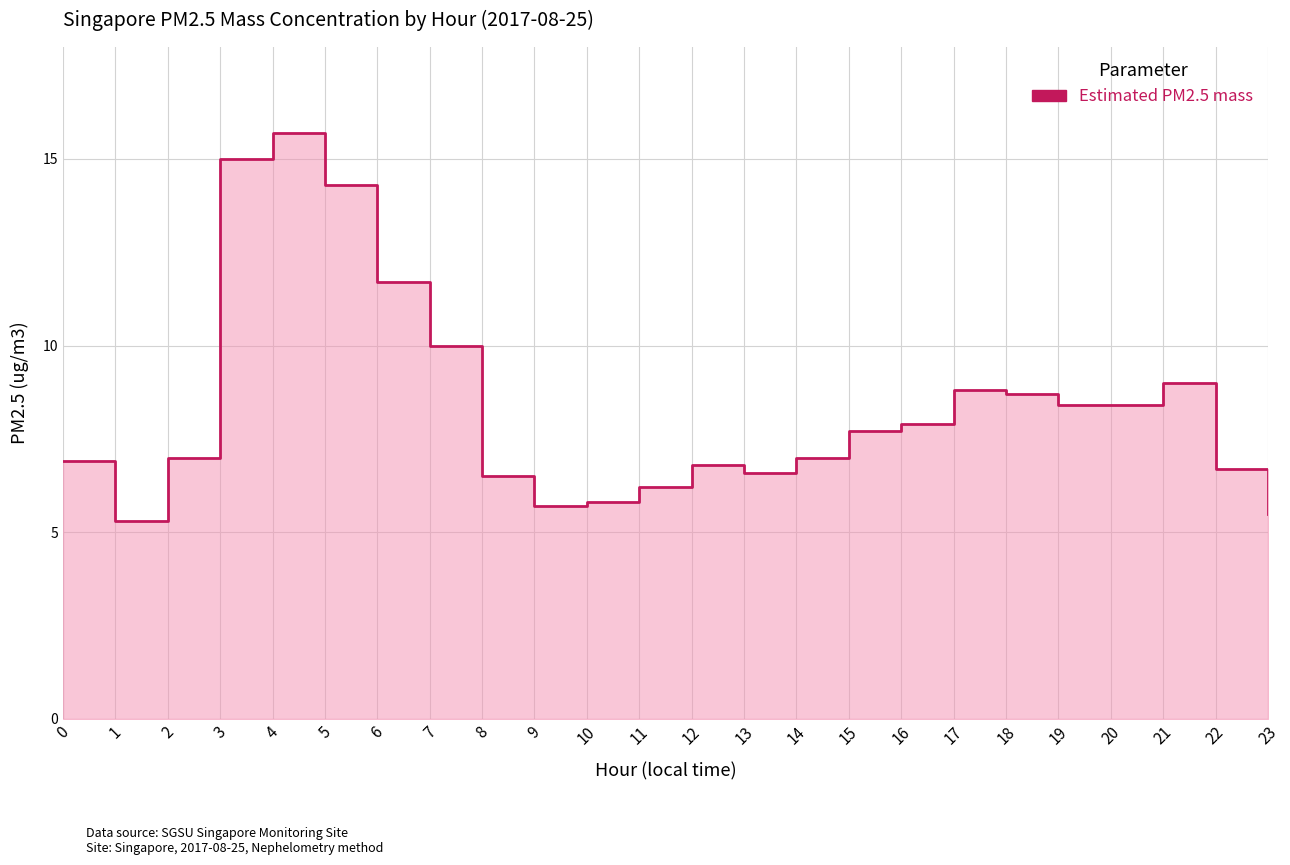

What is the change in value from 10 to 23?

-0.3